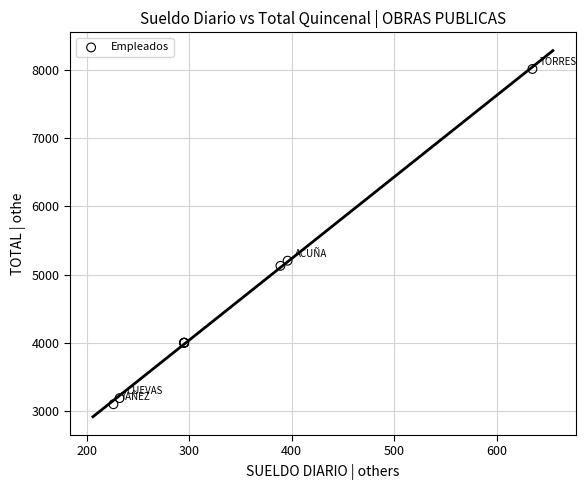

What Y value in the scatter plot is closest to 5557?

5205